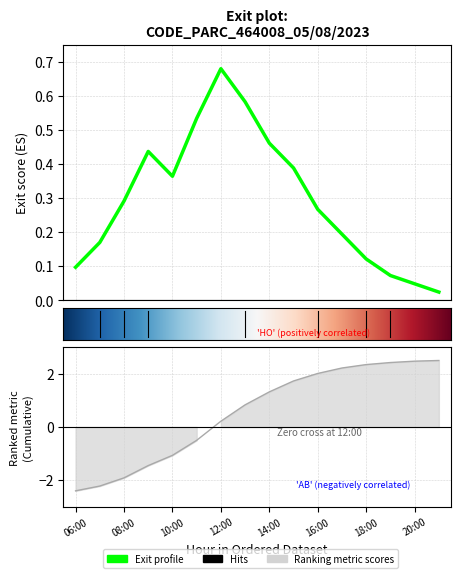

The value of Cumulative exits at 07:00 is -2.2. True or false?

True